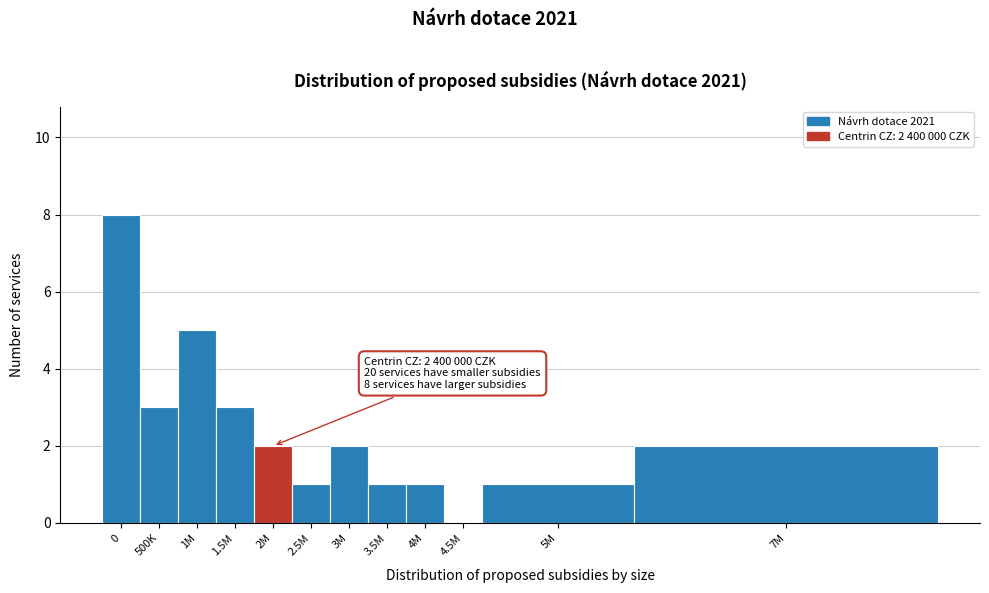

Reading left to right, what are all the values shown in this chart?

0=8	500K=3	1M=5	1.5M=3	2M=2	2.5M=1	3M=2	3.5M=1	4M=1	4.5M=0	5M=1	7M=2